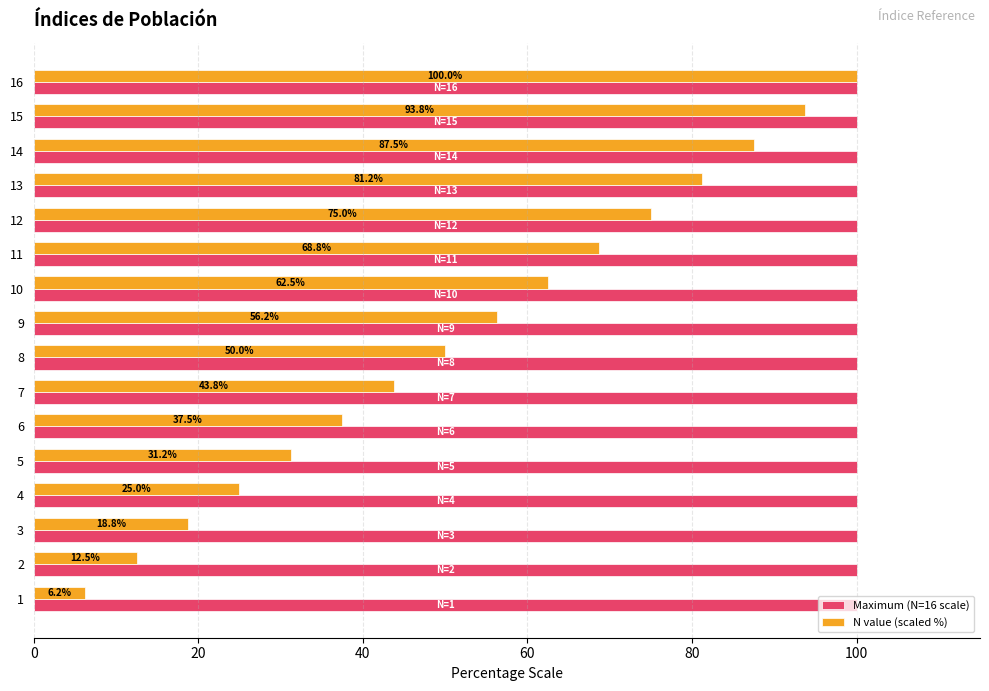

At which label is N value (scaled %) closest to 53?

8